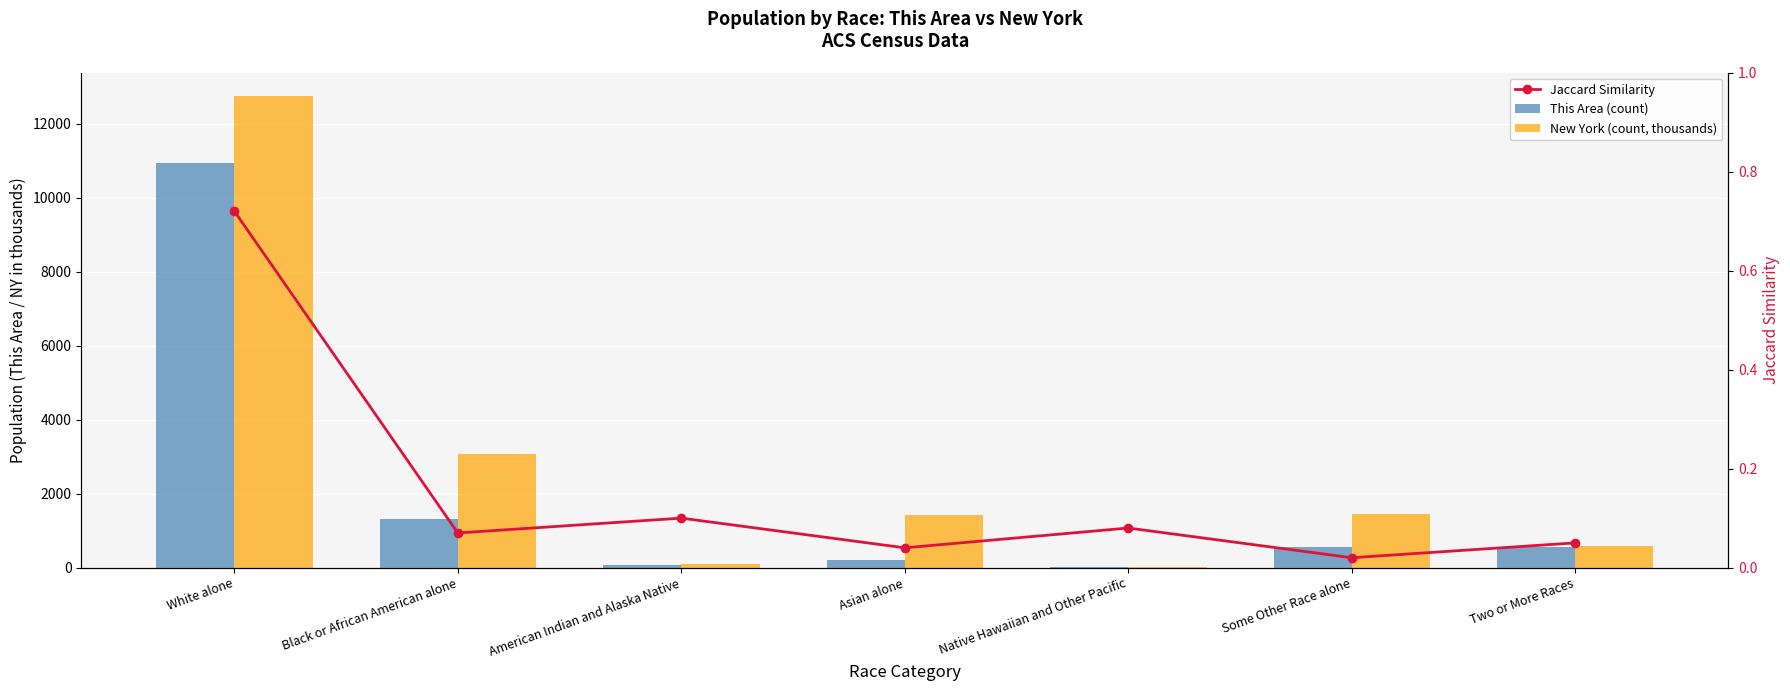

Does the chart contain stacked bars?

No